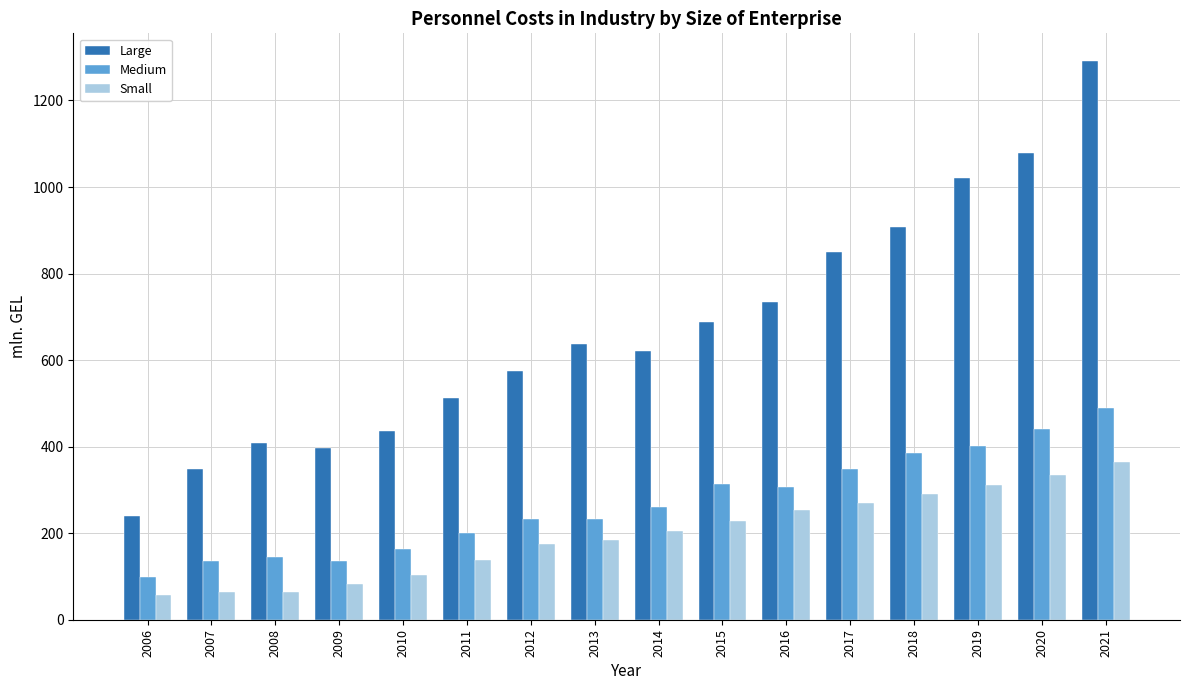

At 2015, list the series in order from largest to smallest.

Large, Medium, Small